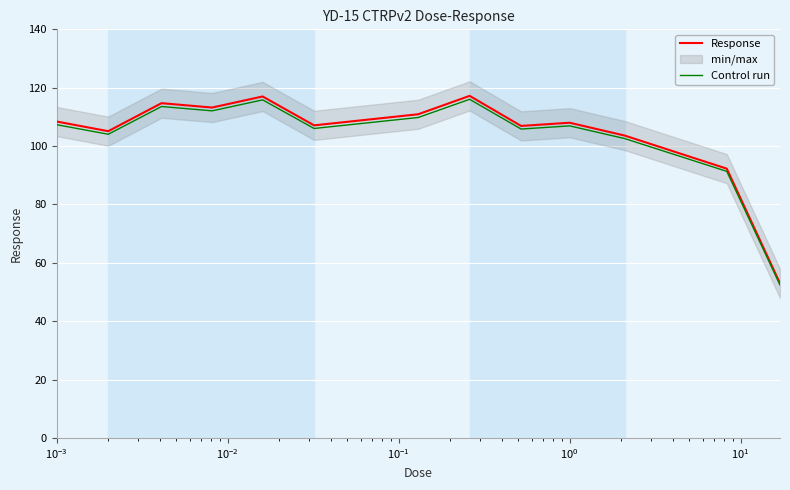

What is the value of the Control run point at the 5th from the left?

115.8